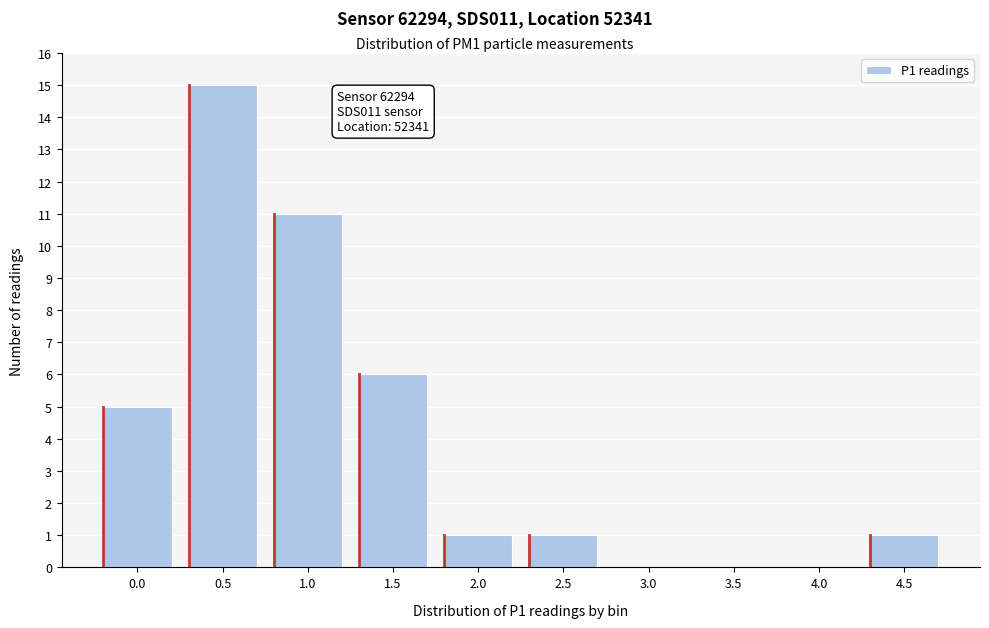

Reading left to right, list all the values displayed in this chart.

0.0=5	0.5=15	1.0=11	1.5=6	2.0=1	2.5=1	3.0=0	3.5=0	4.0=0	4.5=1